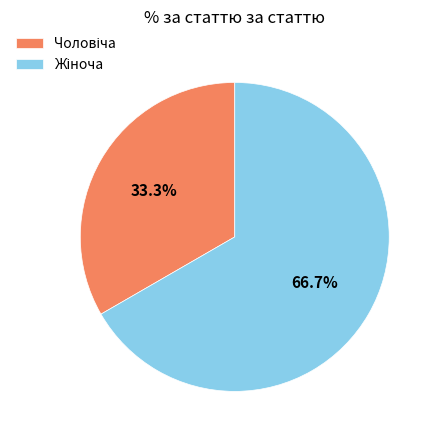

How many segments does this pie chart have?

2